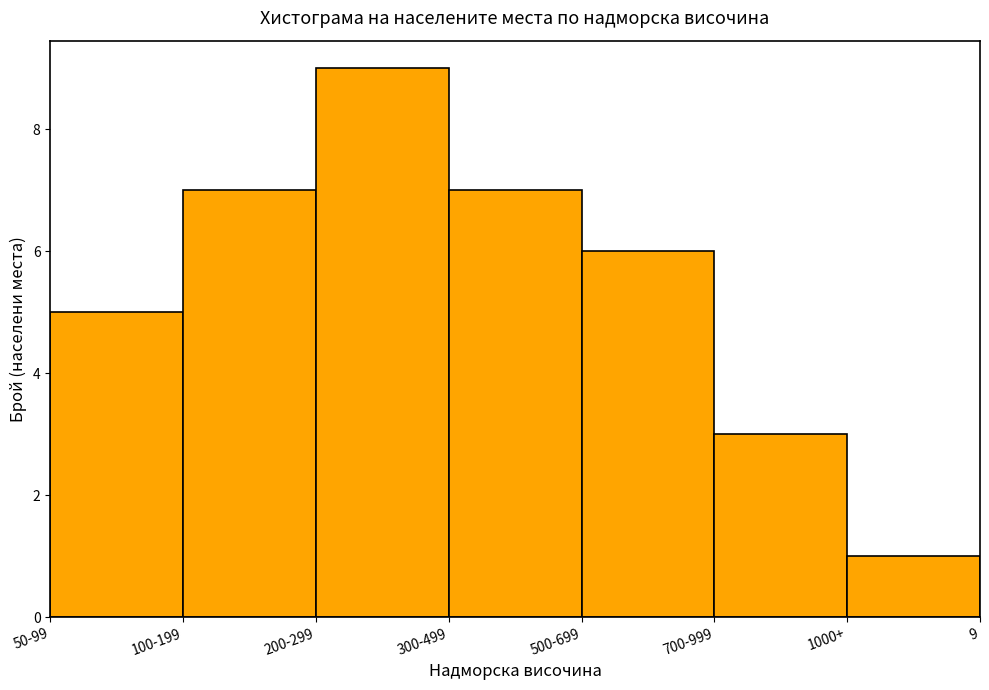

Reading right to left, extract all data points from this chart.

1	3	6	7	9	7	5